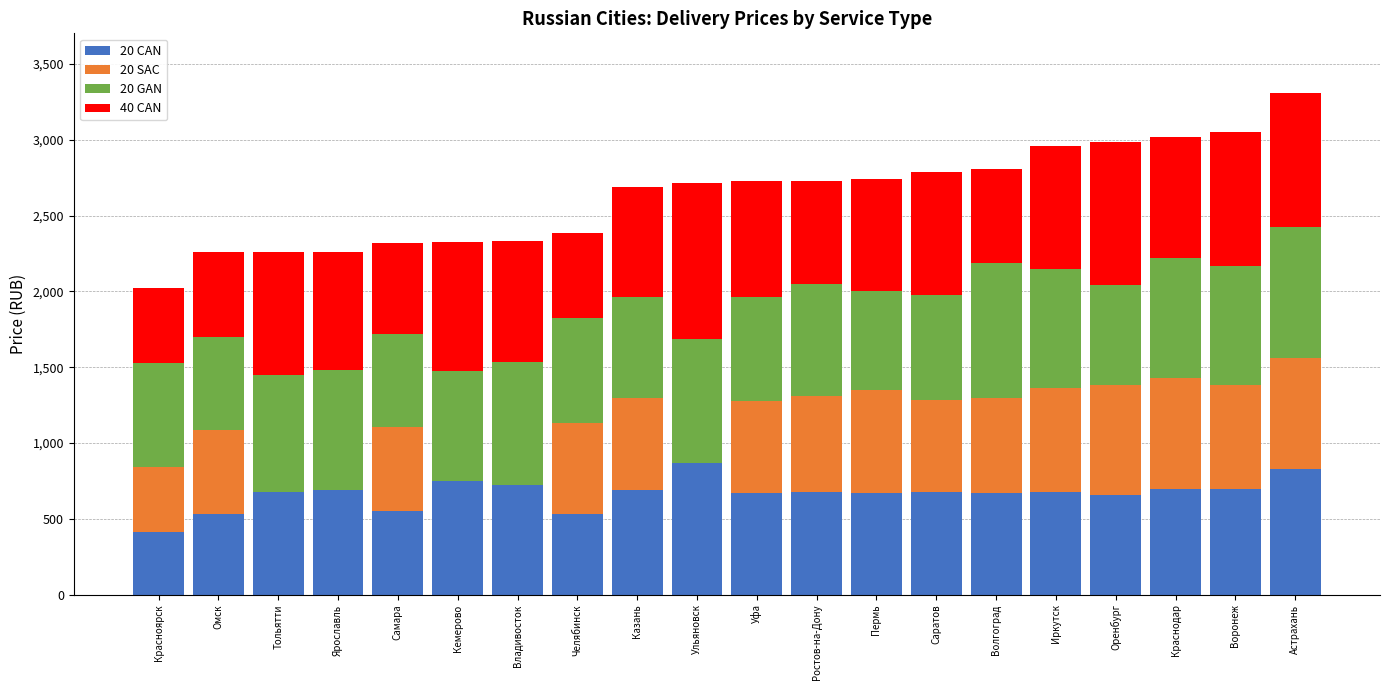

What is the total value across all series at Тольятти?

2260